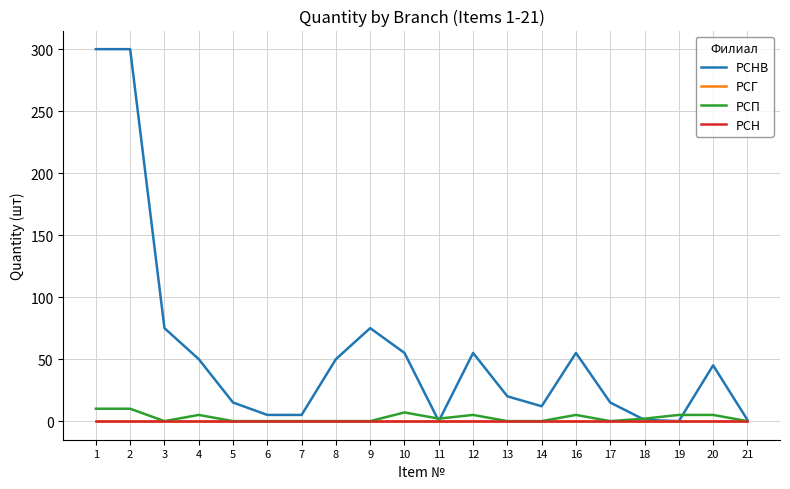

At which label does РСГ reach its peak?

1